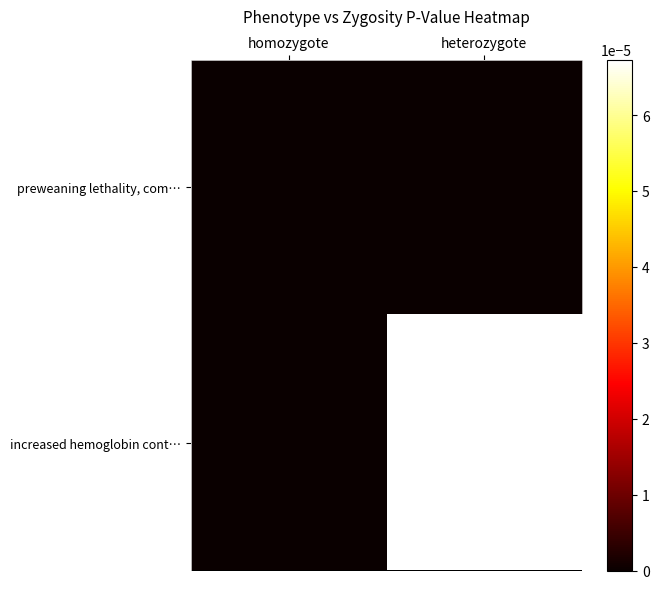

Count the number of data series in this chart.

2